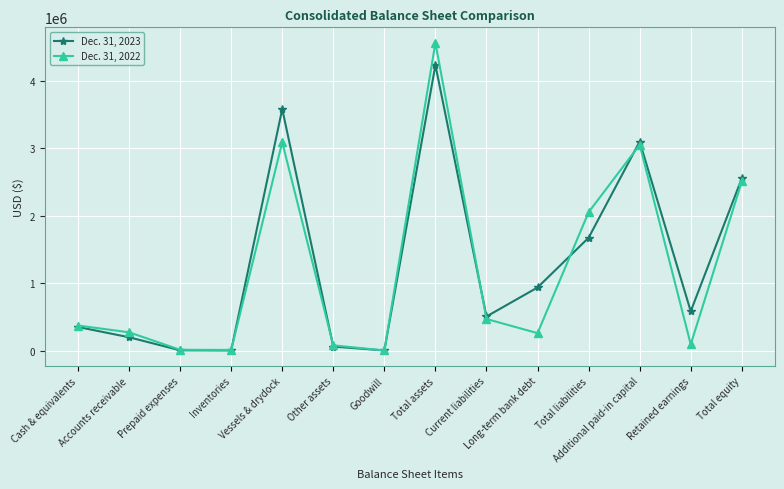

What is the difference between the maximum and minimum values in the Dec. 31, 2022 series?

4550966